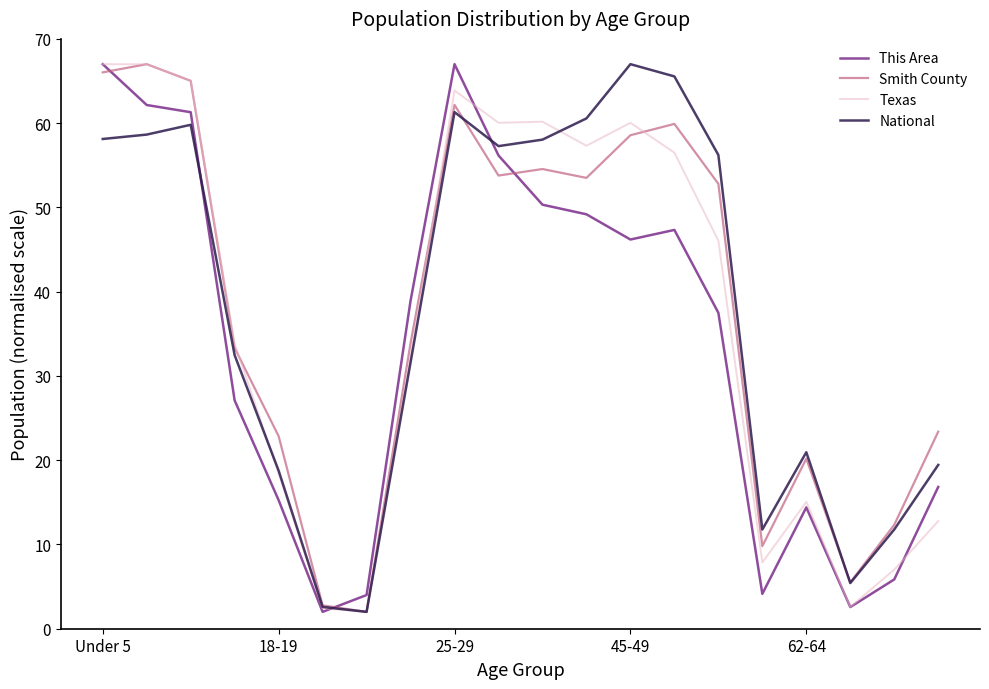

What is the smallest value displayed?

2.0